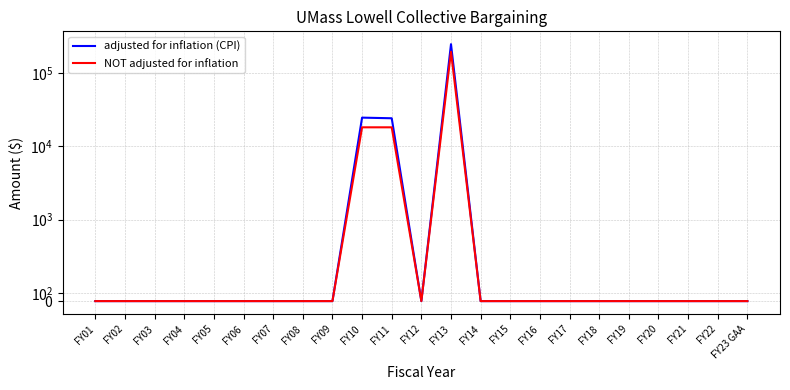

How many distinct data groups are displayed?

2